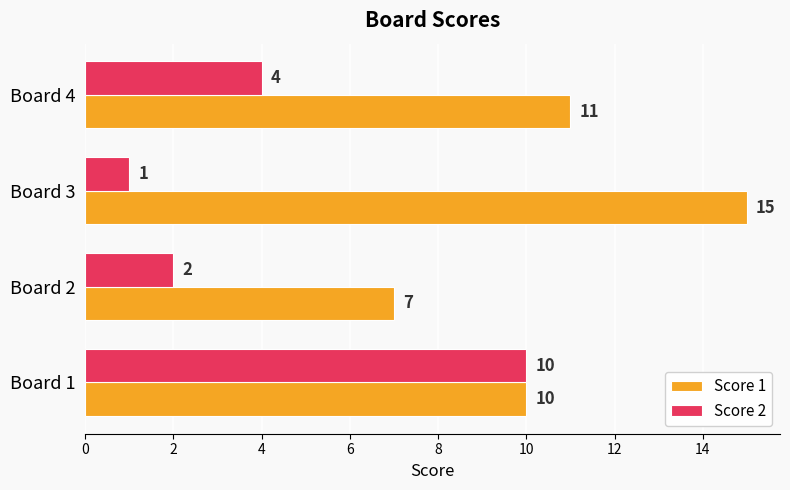

Which series has the largest total across all categories?

Score 1